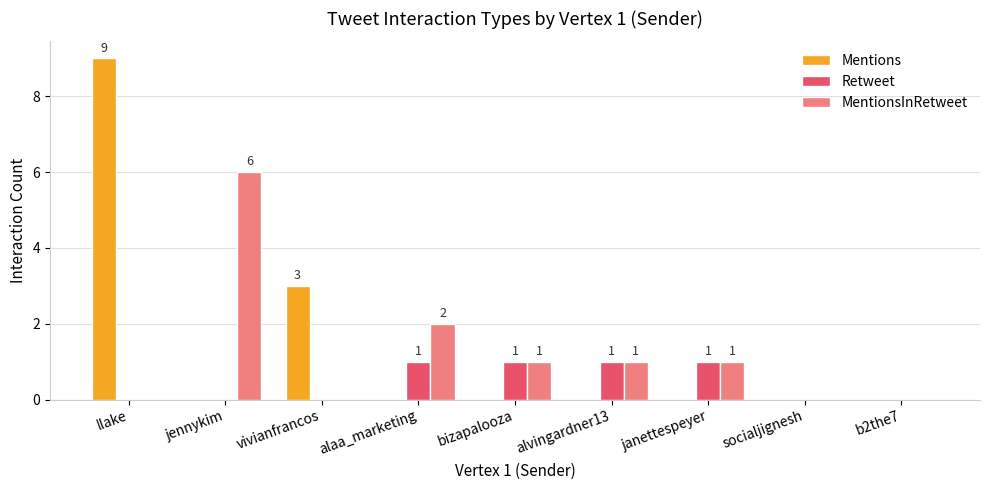

What is the sum of all Retweet values?

4